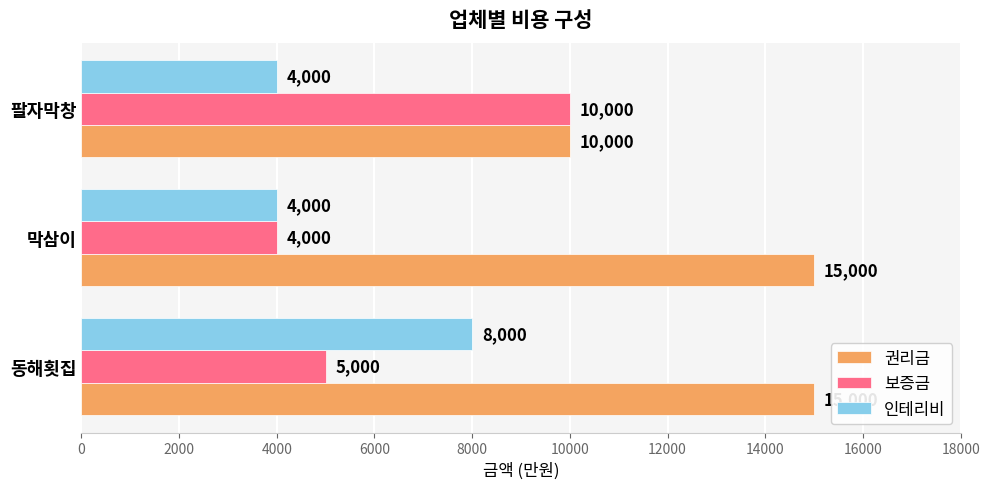

How many values in the 보증금 series are below 5000?

1